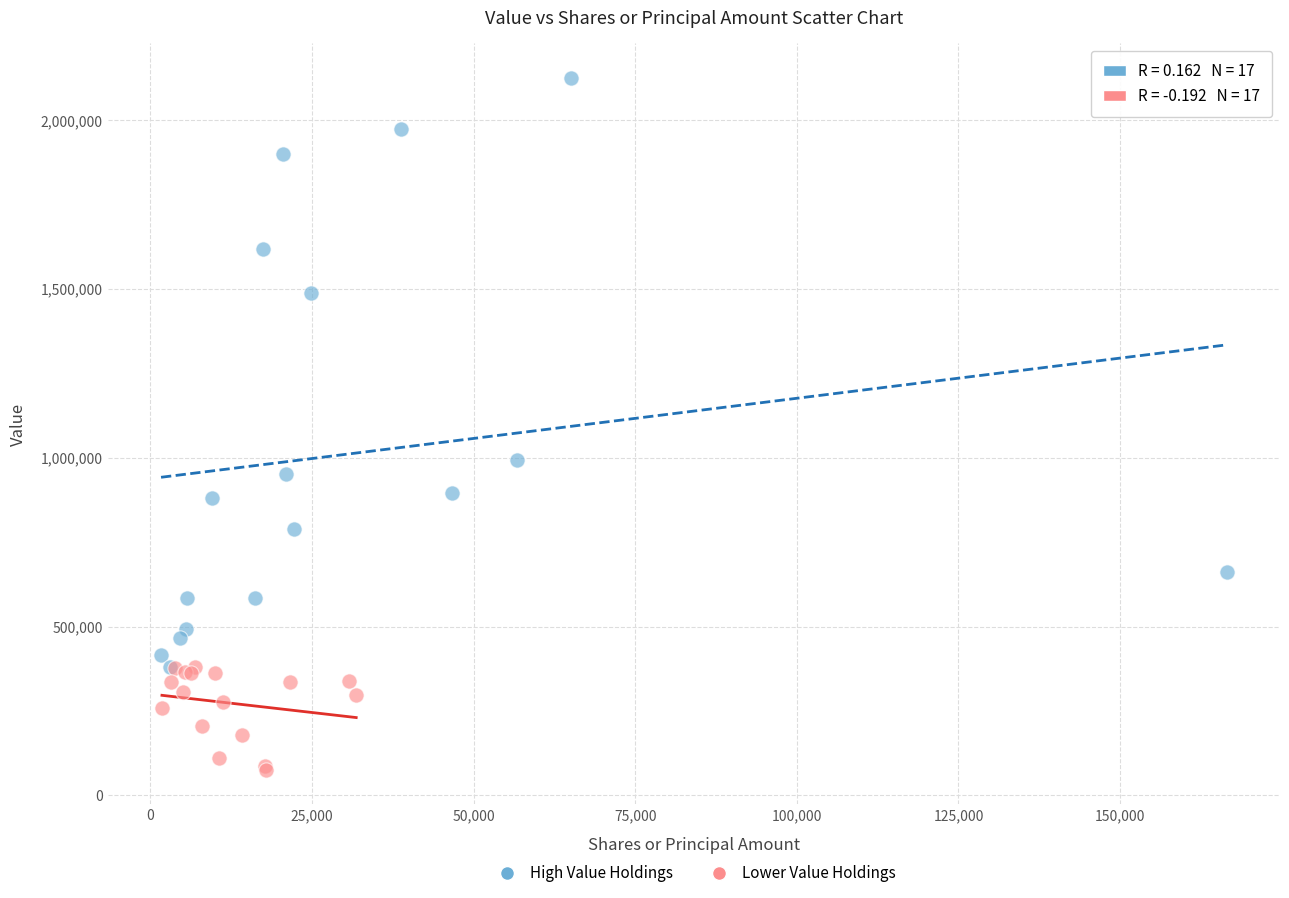

Which series contains the lowest Y value?

Lower Value Holdings